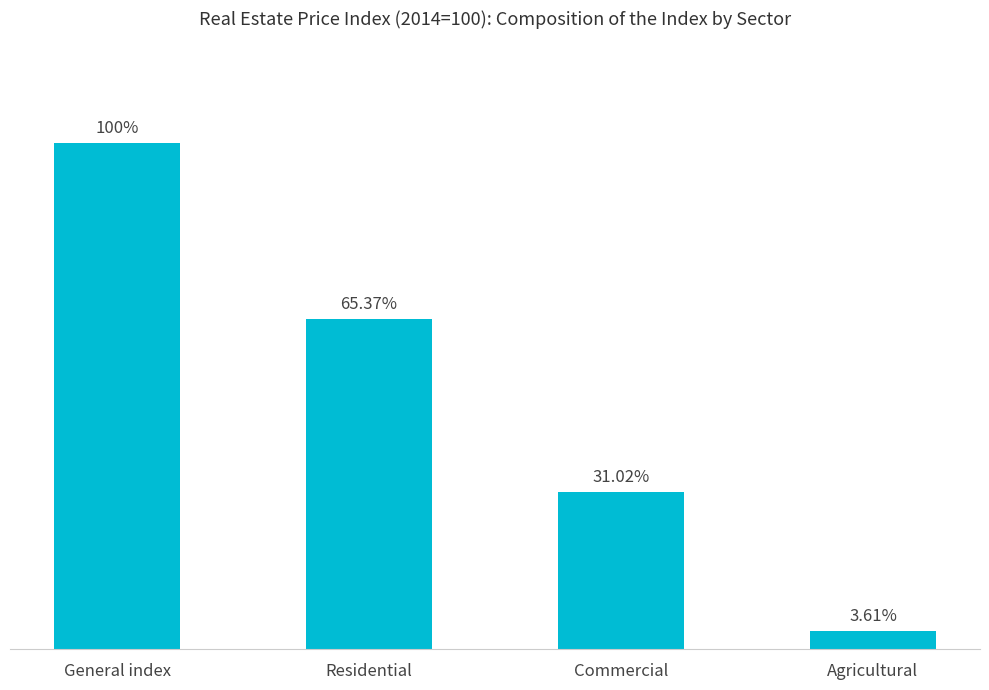

Between Agricultural and Residential, which is larger?

Residential